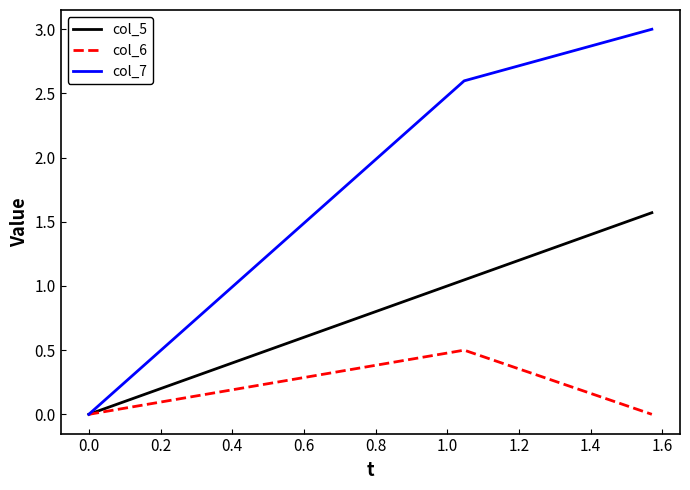

How many lines are shown in the chart?

3